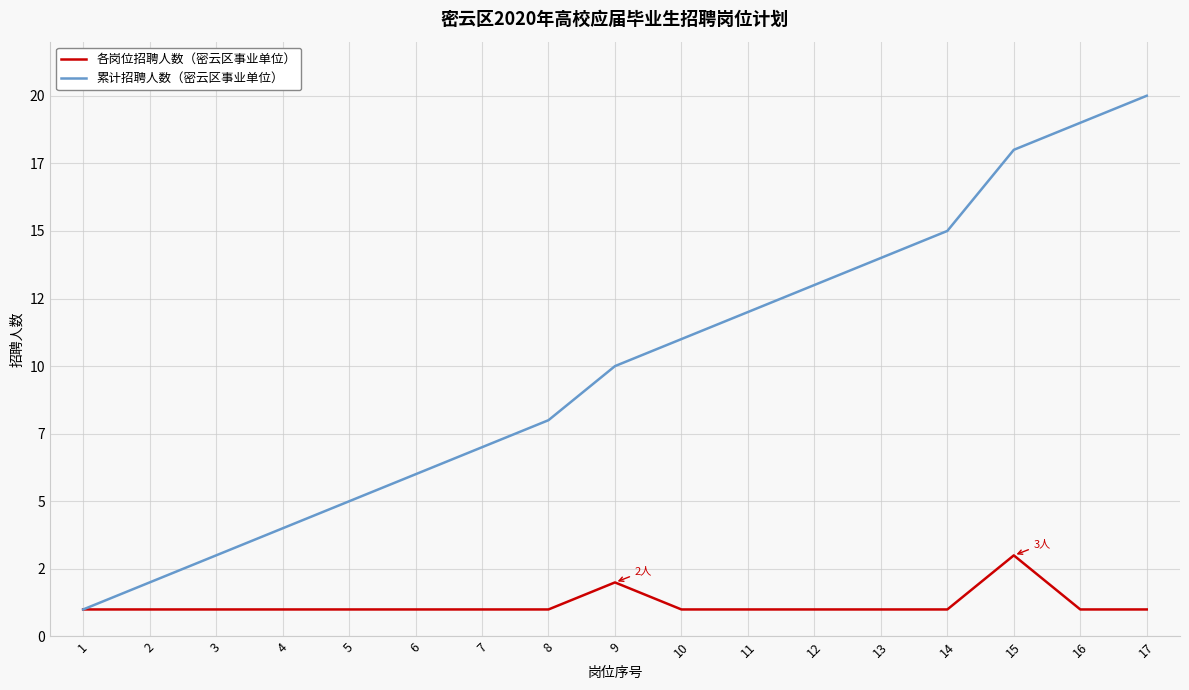

Which category has the highest value in the 累计招聘人数（密云区事业单位） series?

17